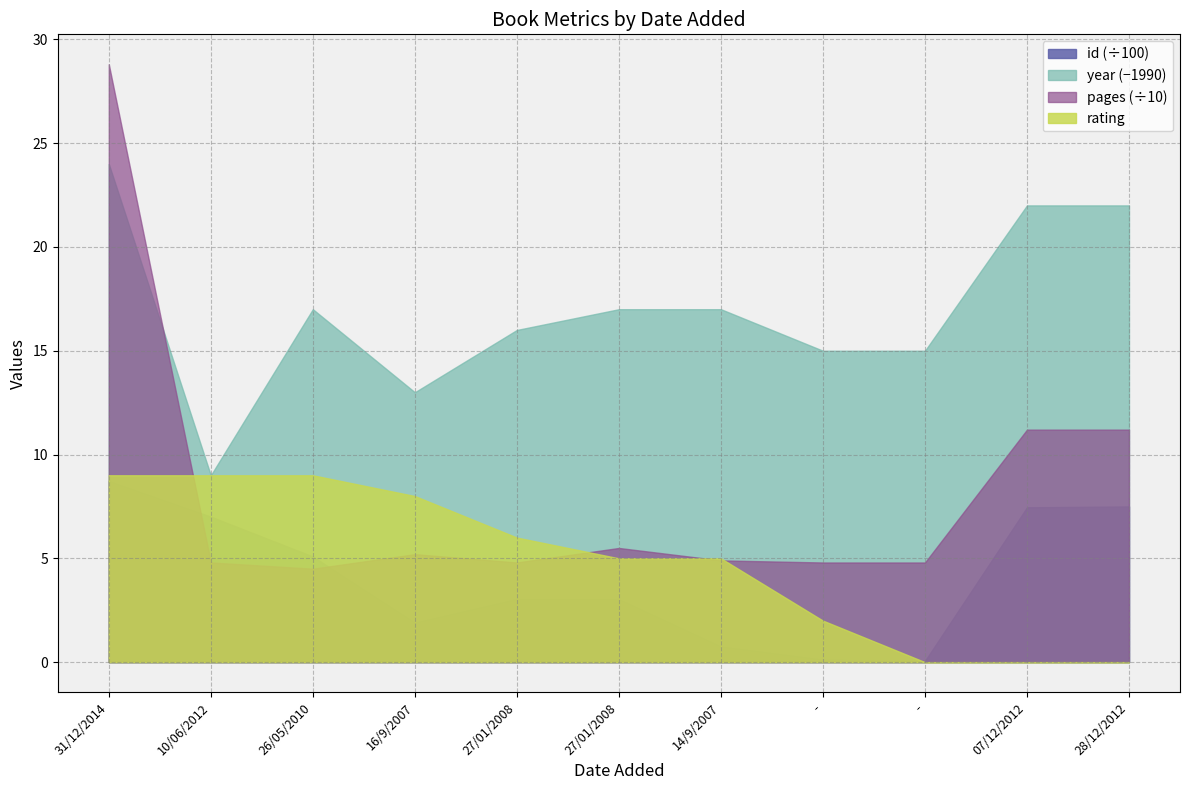

What is the sum of all rating values?

53.0